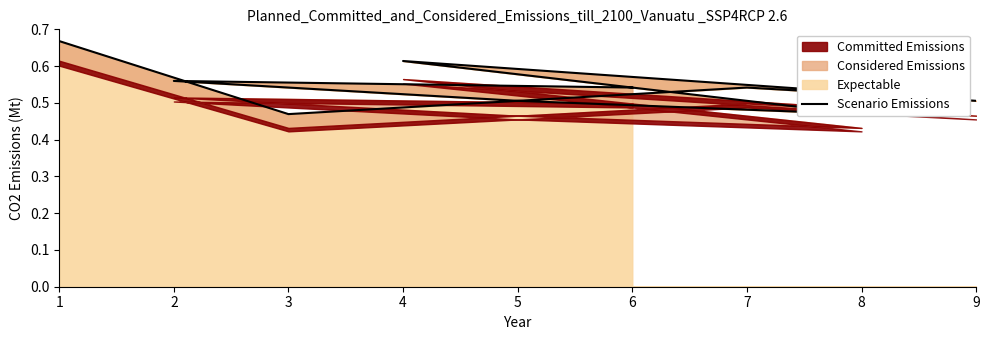

Rank the categories by value from highest to lowest.

1, 4, 2, 6, 7, 5, 9, 8, 3